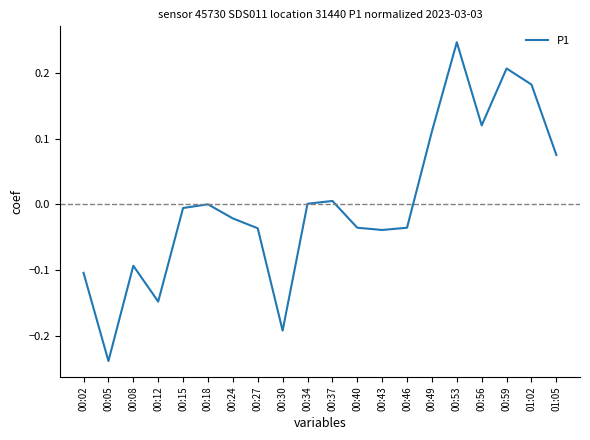

Does the chart display data point markers on the line(s)?

No